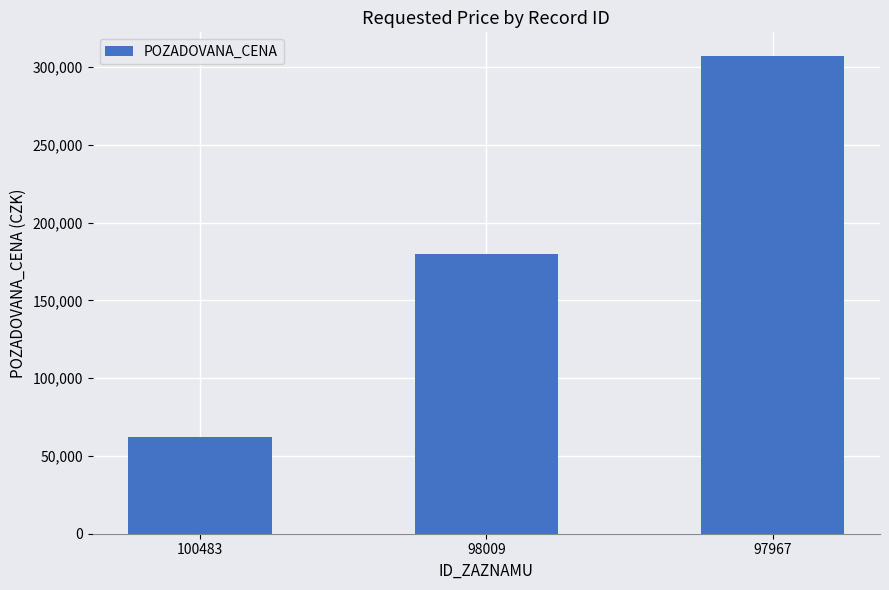

Reading left to right, transcribe all the data shown in this chart.

100483=62000	98009=180000	97967=307000